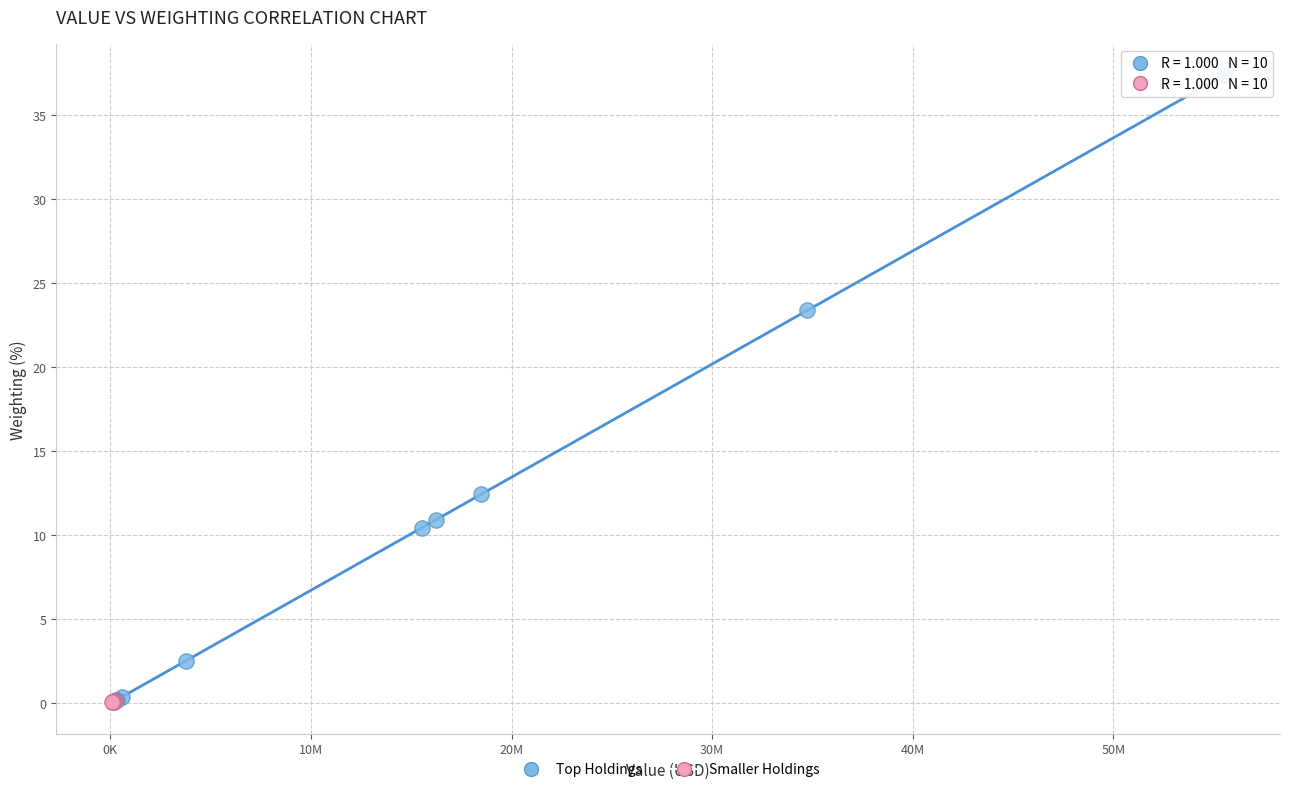

Which series has the largest Y range (max minus min)?

Top Holdings